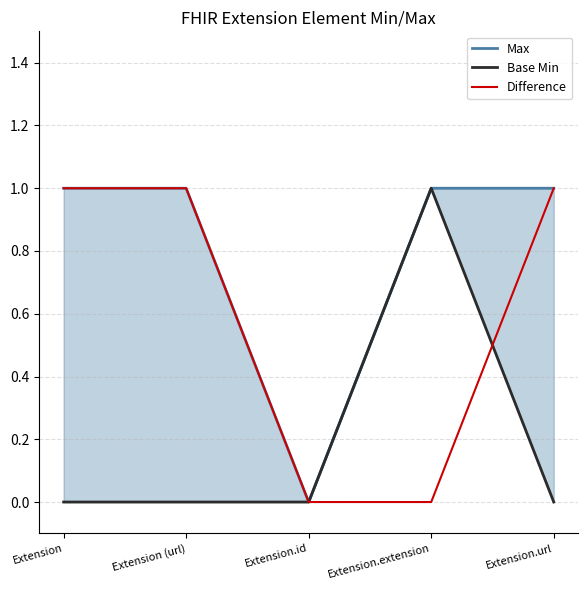

True or false: Difference has more than 2 points higher than both neighbors.

False